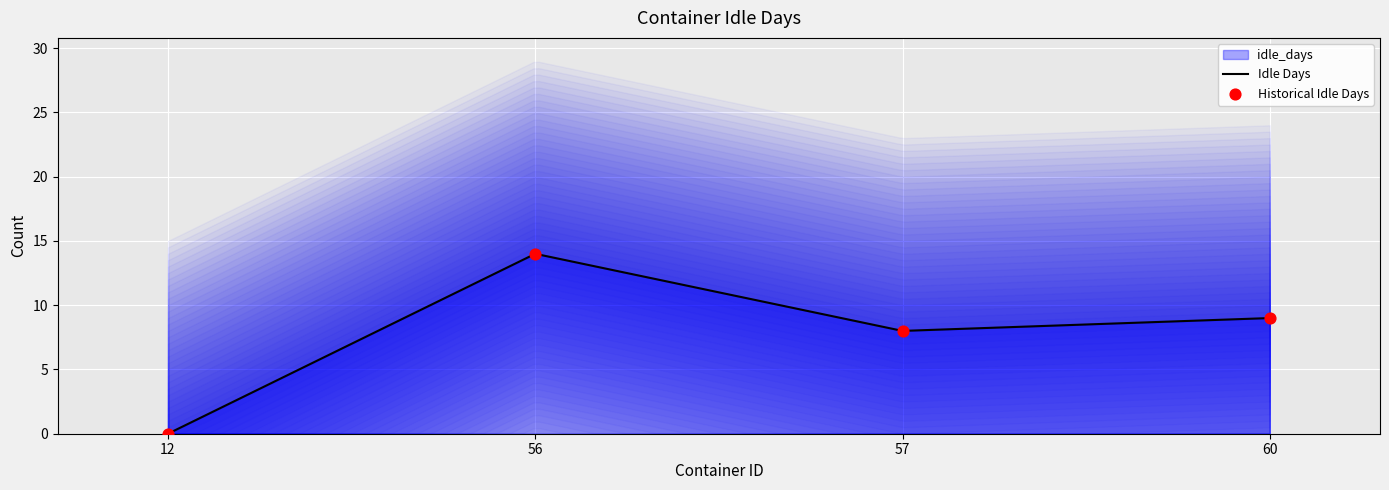

Between 60 and 57, which is larger?

60